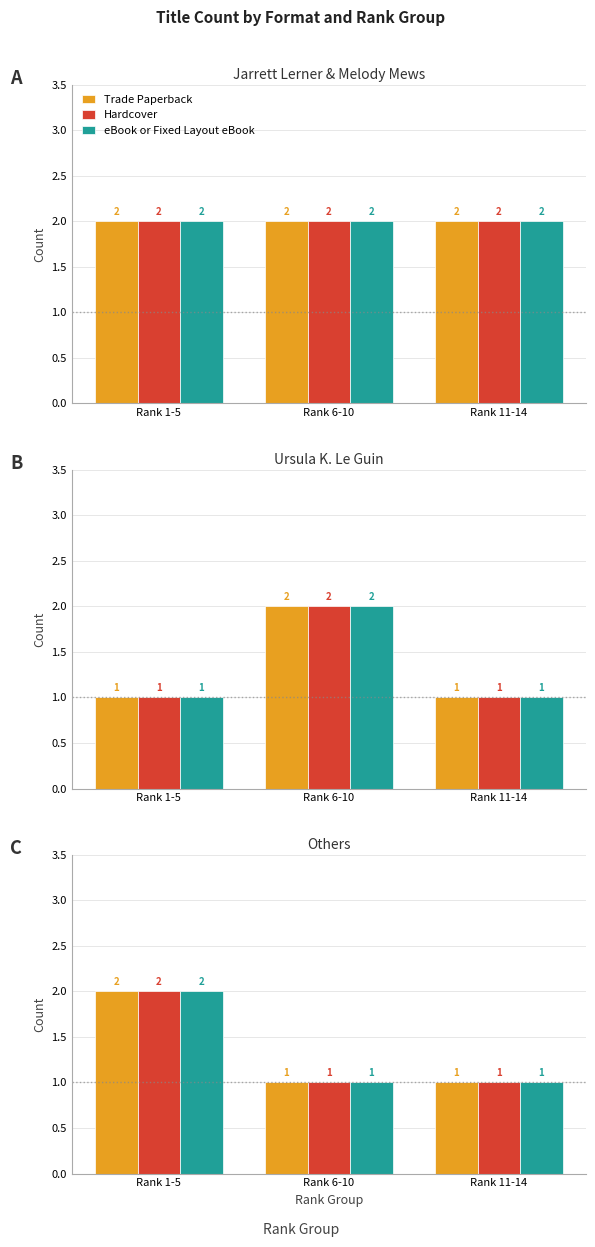

What position from the right is Rank 11-14?

1